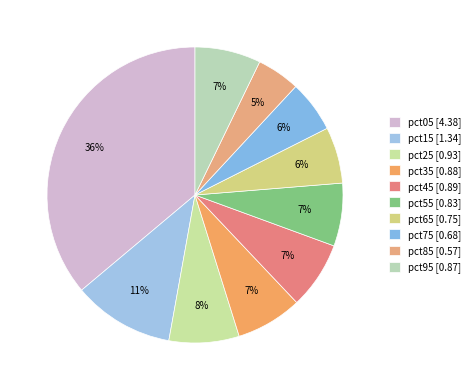

Which category has the smallest portion of the pie?

pct85